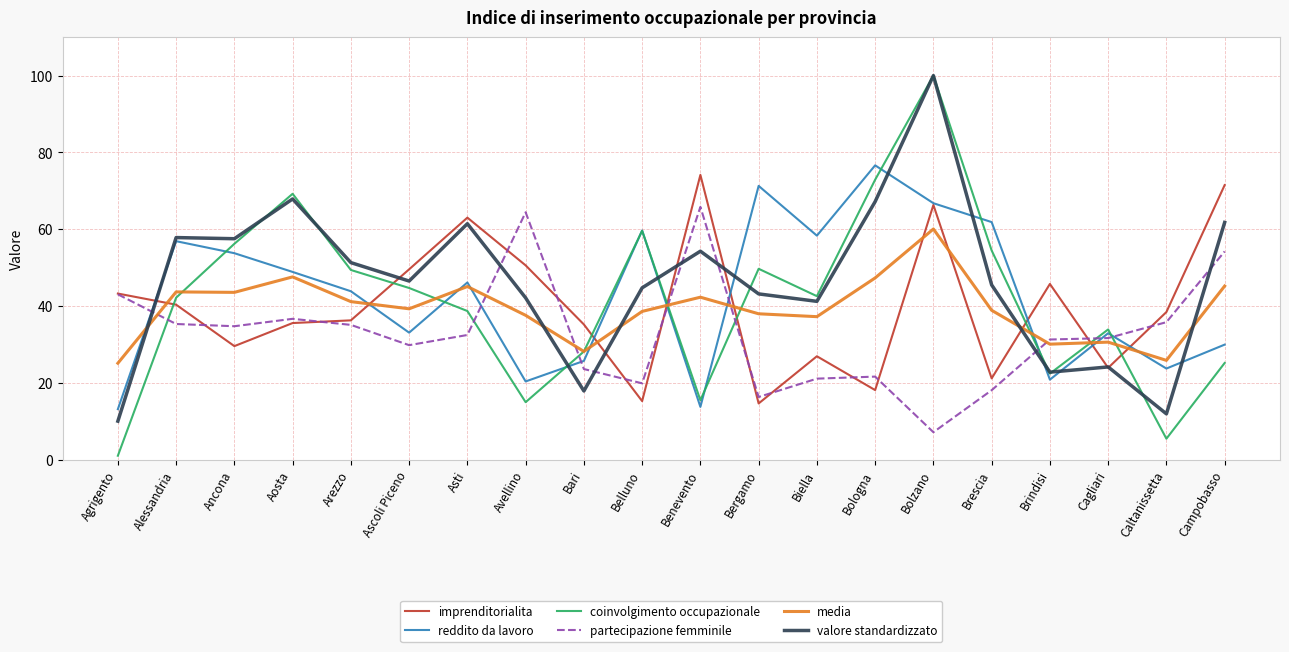

What is the total value across all series at Bari?

158.7